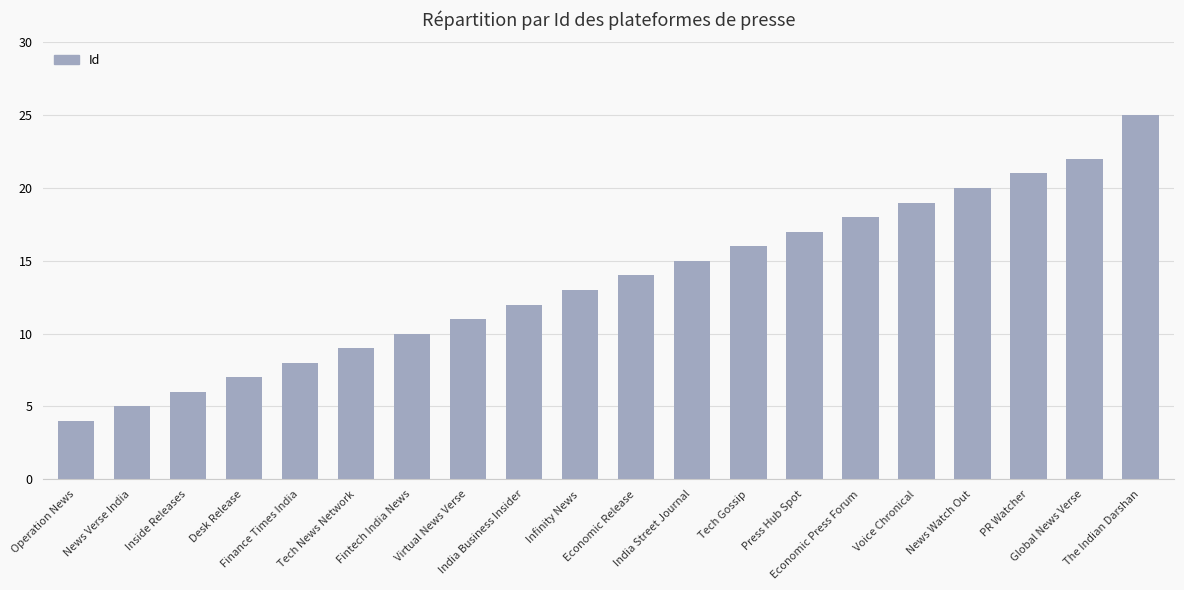

Which label corresponds to the smallest value in the chart?

Operation News